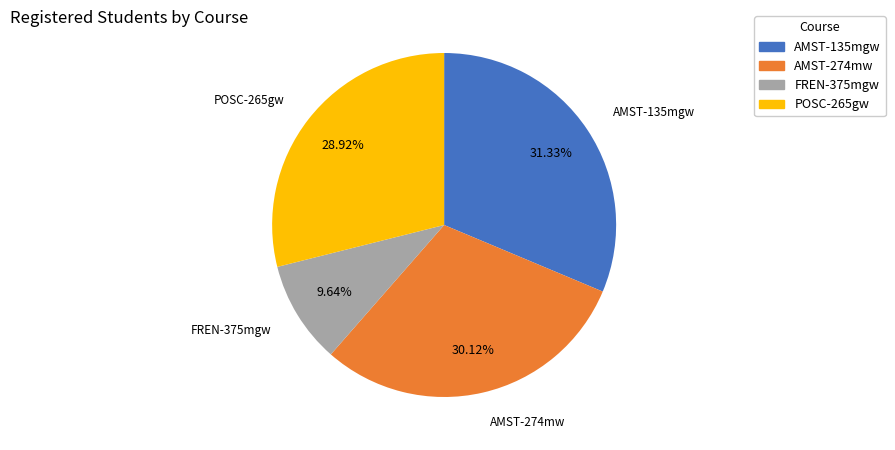

To the nearest percent, what is the difference between the largest and smallest slice percentages?

22%